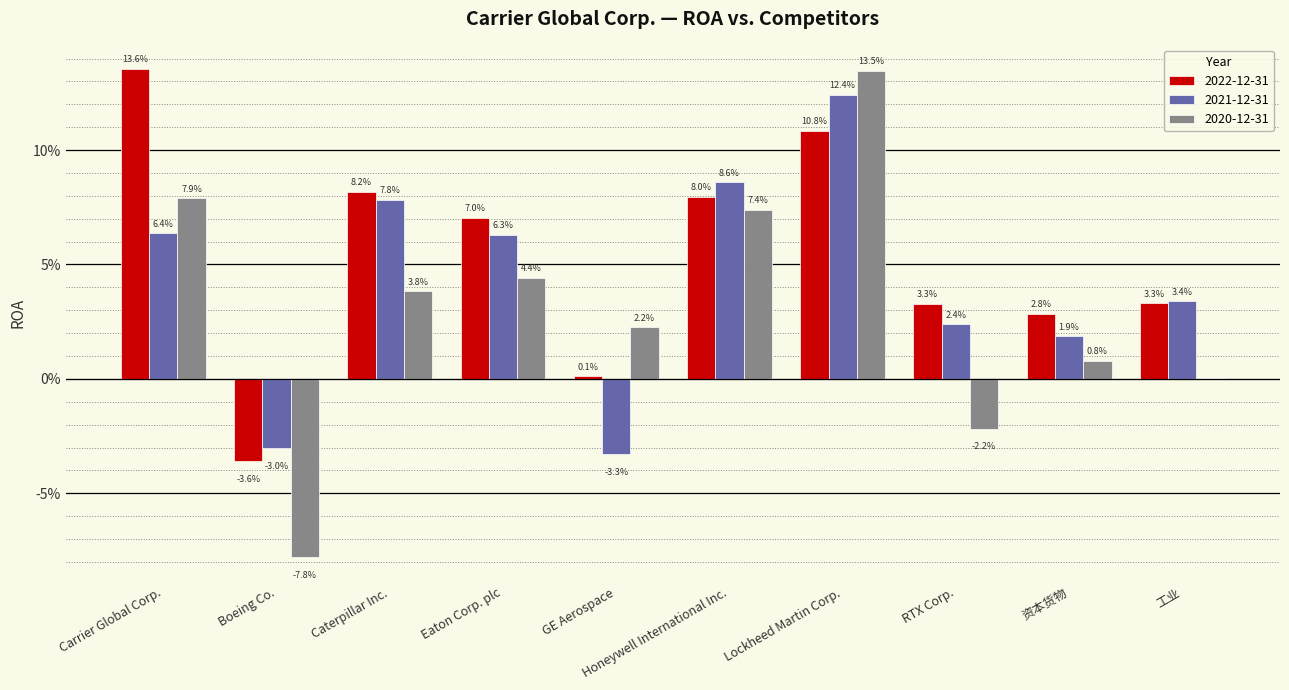

Does the chart contain stacked bars?

No